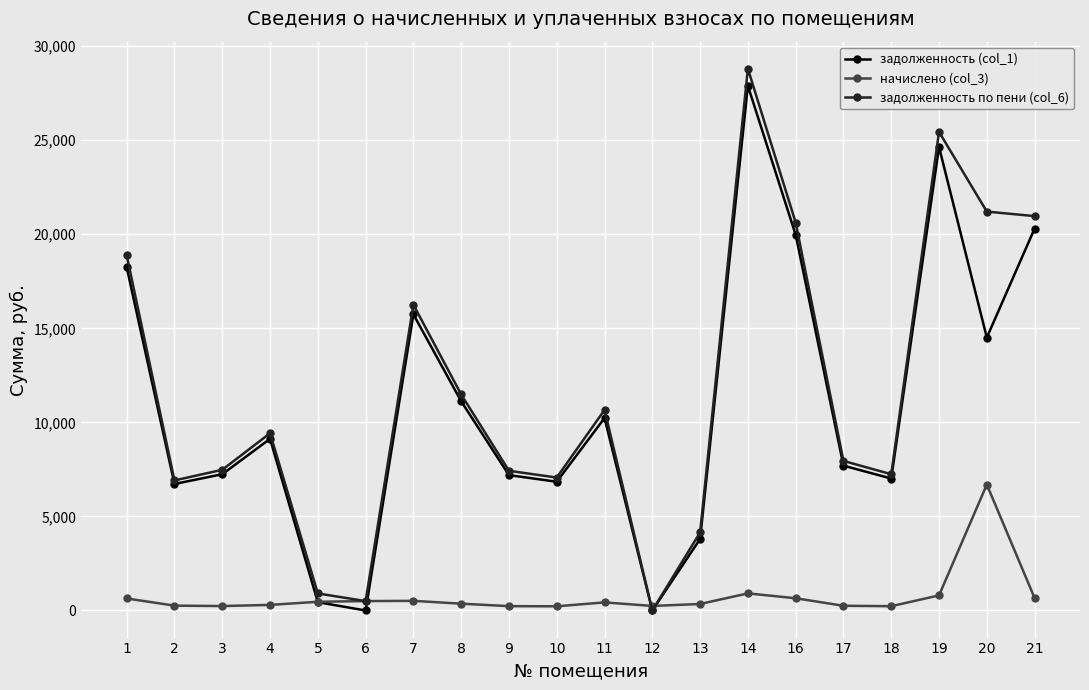

What is the maximum value shown in the chart?

28800.3